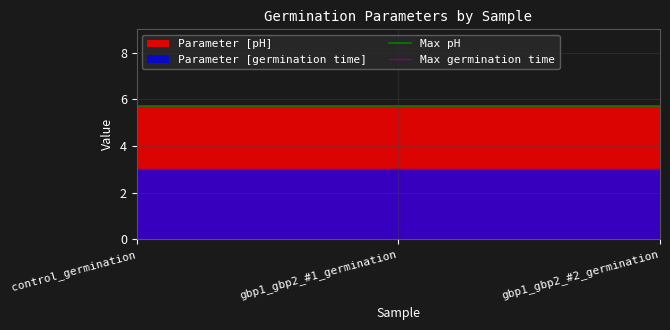

At gbp1_gbp2_#1_germination, list the series in order from largest to smallest.

Parameter [pH], Parameter [germination time]